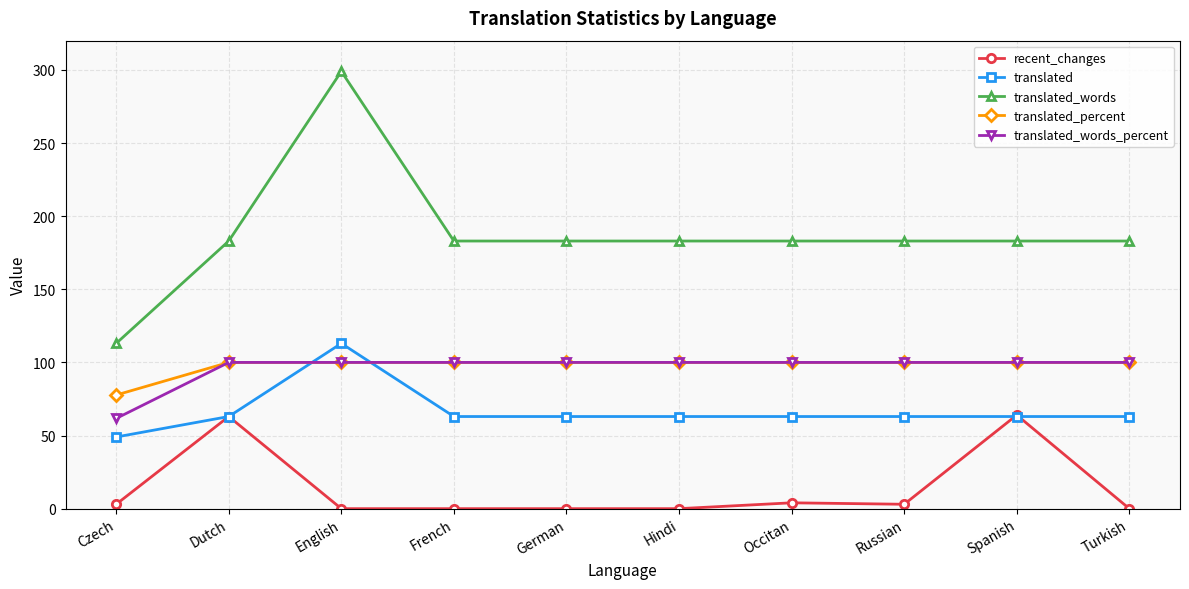

What are all the series names shown in the legend?

recent_changes, translated, translated_words, translated_percent, translated_words_percent